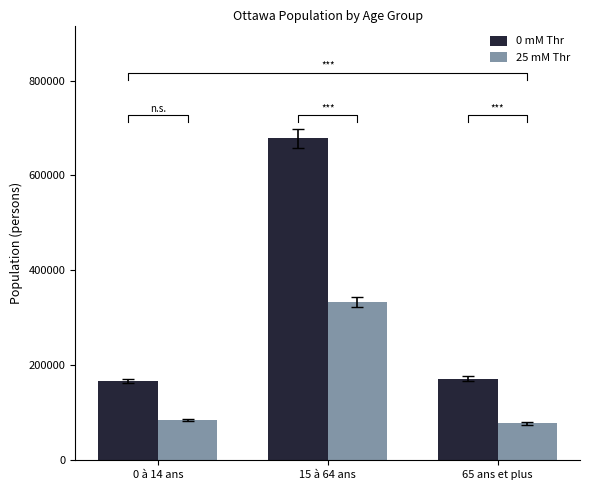

At which label does 0 mM Thr reach its peak?

15 à 64 ans